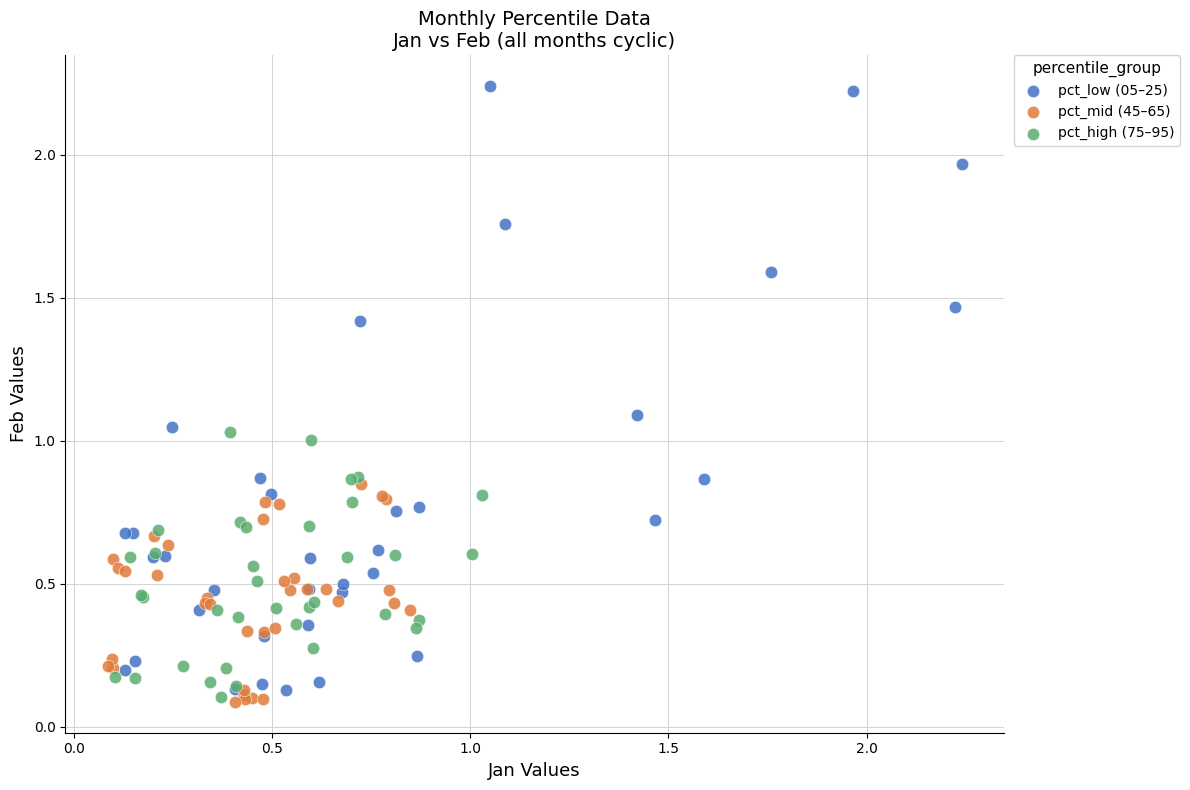

Which series has the largest Y range (max minus min)?

pct_low (05–25)